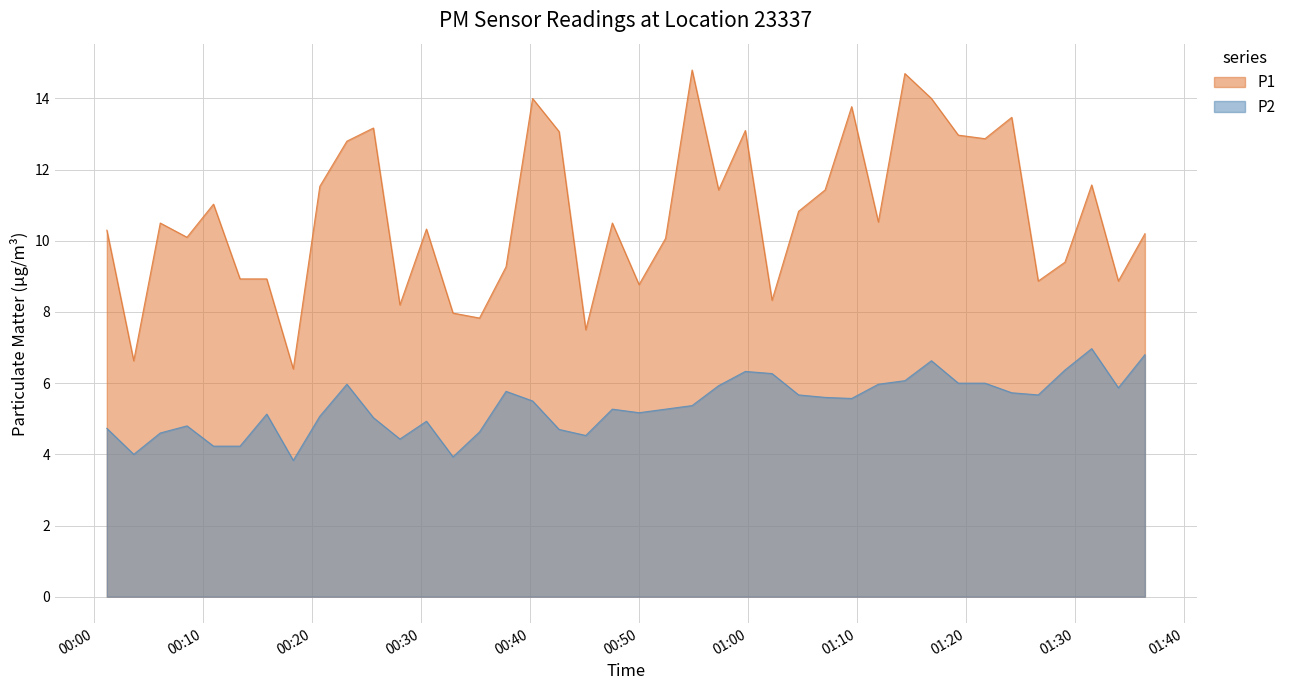

What are all the series names shown in the legend?

P1, P2